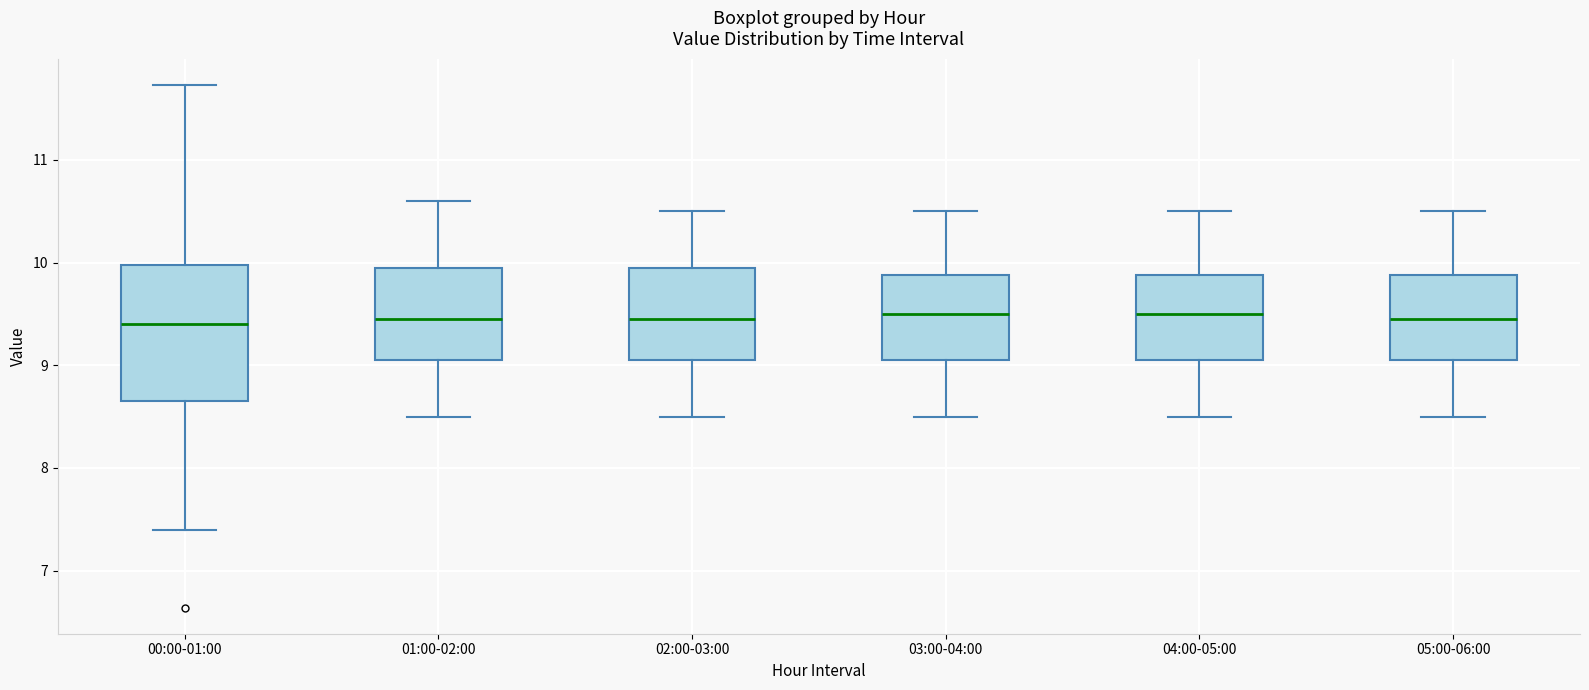

Reading left to right, transcribe this box plot: for each box, give where its median line is, the range the box spans, and where its two whiskers end, as read against the y-axis. The values are not printed on the chart, so give them approximately, as read against the axis.

00:00-01:00: median 9.4, box 8.7 to 10.0, whiskers 7.4 to 11.7
01:00-02:00: median 9.5, box 9.1 to 10.0, whiskers 8.5 to 10.6
02:00-03:00: median 9.5, box 9.1 to 10.0, whiskers 8.5 to 10.5
03:00-04:00: median 9.5, box 9.1 to 9.9, whiskers 8.5 to 10.5
04:00-05:00: median 9.5, box 9.1 to 9.9, whiskers 8.5 to 10.5
05:00-06:00: median 9.5, box 9.1 to 9.9, whiskers 8.5 to 10.5